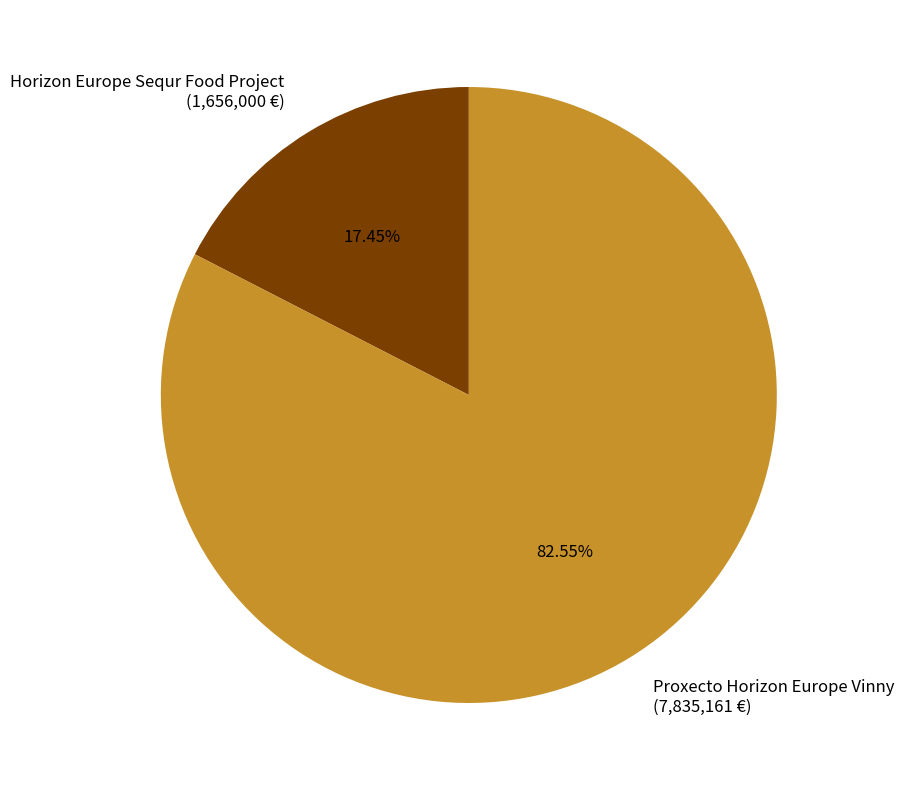

To the nearest percent, what percentage of the pie is Proxecto Horizon Europe Vinny?

83%